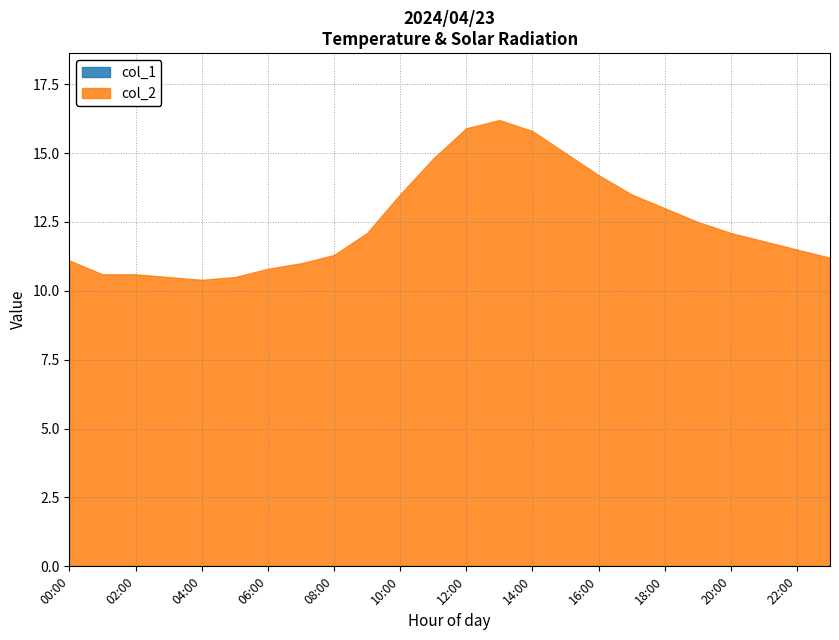

Reading right to left, transcribe all the data shown in this chart.

col_1: 23:00=0.0	22:00=0.0	21:00=0.0	20:00=0.0	19:00=0.0	18:00=0.0	17:00=0.0	16:00=0.0	15:00=0.0	14:00=0.0	13:00=0.0	12:00=0.0	11:00=0.0	10:00=0.0	09:00=0.0	08:00=0.0	07:00=0.0	06:00=0.0	05:00=0.0	04:00=0.0	03:00=0.0	02:00=0.0	01:00=0.0	00:00=0.0
col_2: 23:00=11.2	22:00=11.5	21:00=11.8	20:00=12.1	19:00=12.5	18:00=13.0	17:00=13.5	16:00=14.2	15:00=15.0	14:00=15.8	13:00=16.2	12:00=15.9	11:00=14.8	10:00=13.5	09:00=12.1	08:00=11.3	07:00=11.0	06:00=10.8	05:00=10.5	04:00=10.4	03:00=10.5	02:00=10.6	01:00=10.6	00:00=11.1